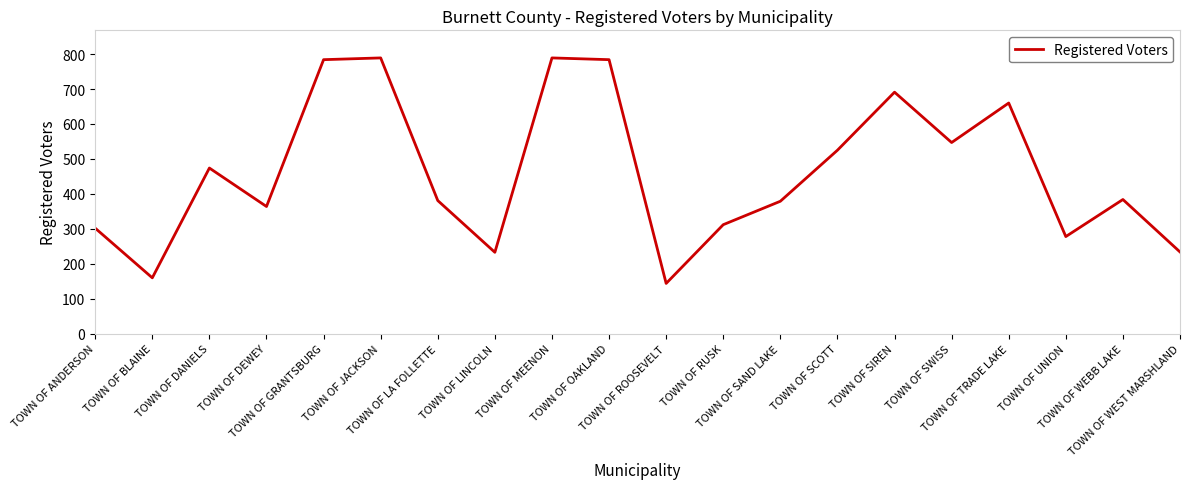

What is the ratio of the value at TOWN OF RUSK to the value at TOWN OF TRADE LAKE?

0.5